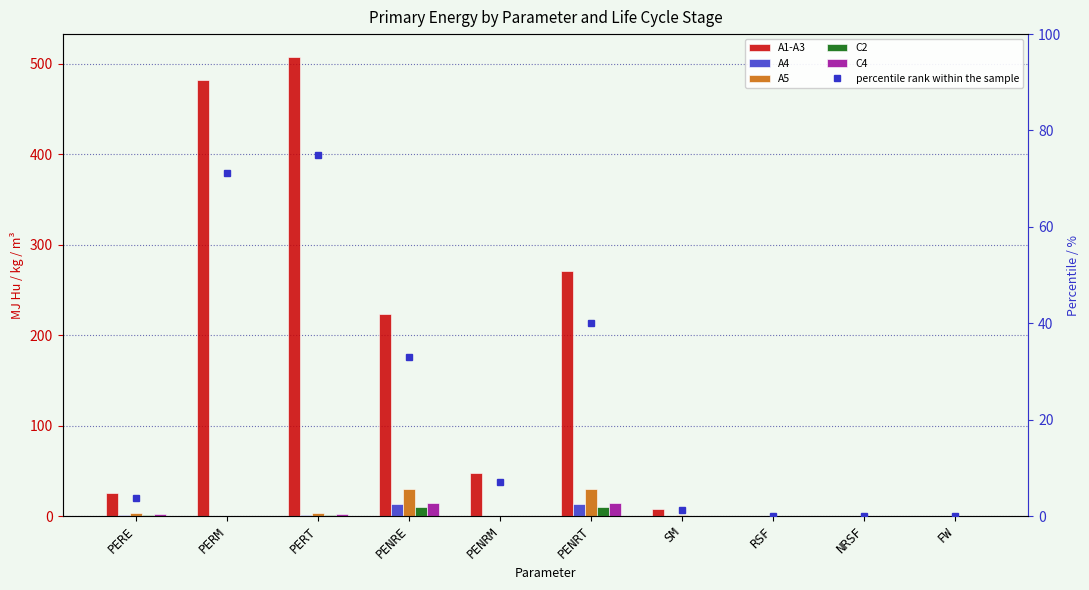

At how many categories does at least one series exceed 30?

5